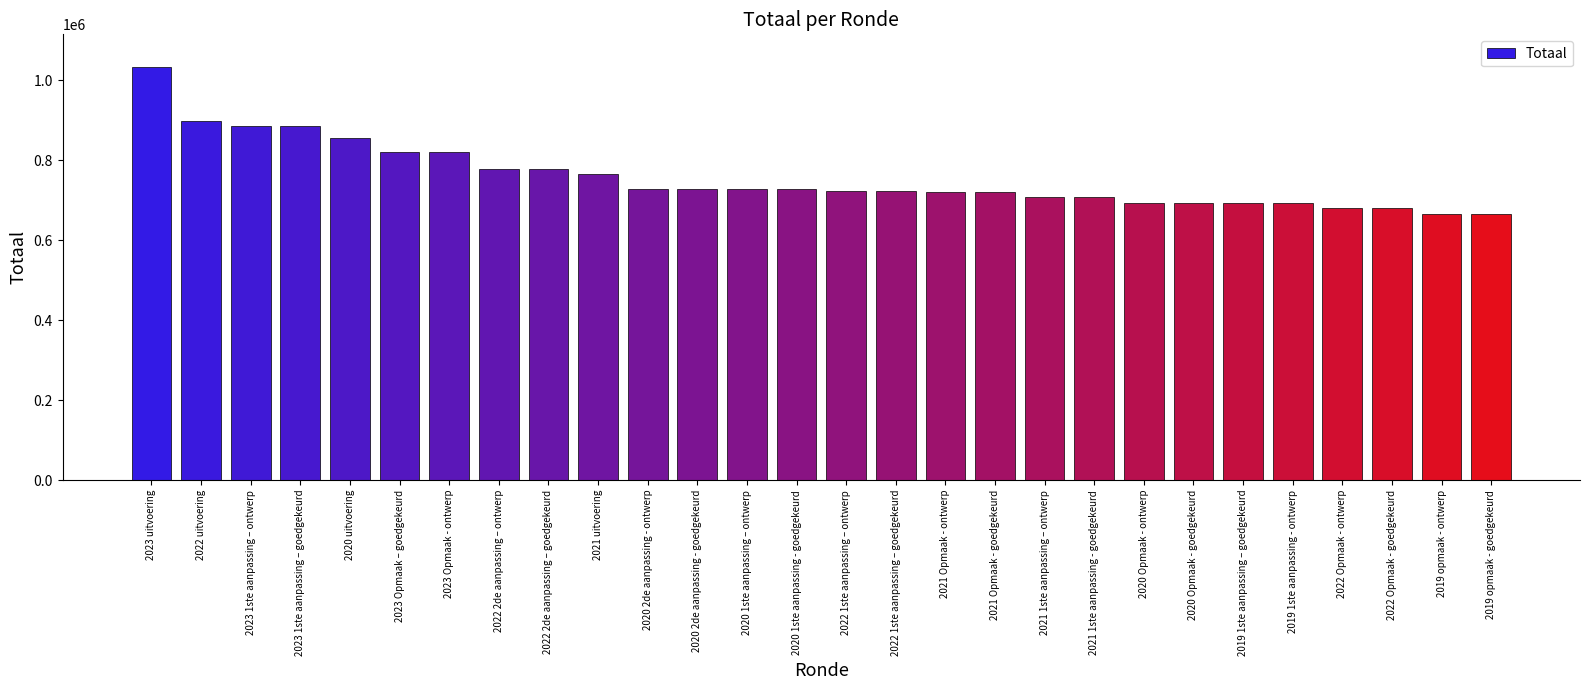

At which label is the value closest to 848929?

2020 uitvoering